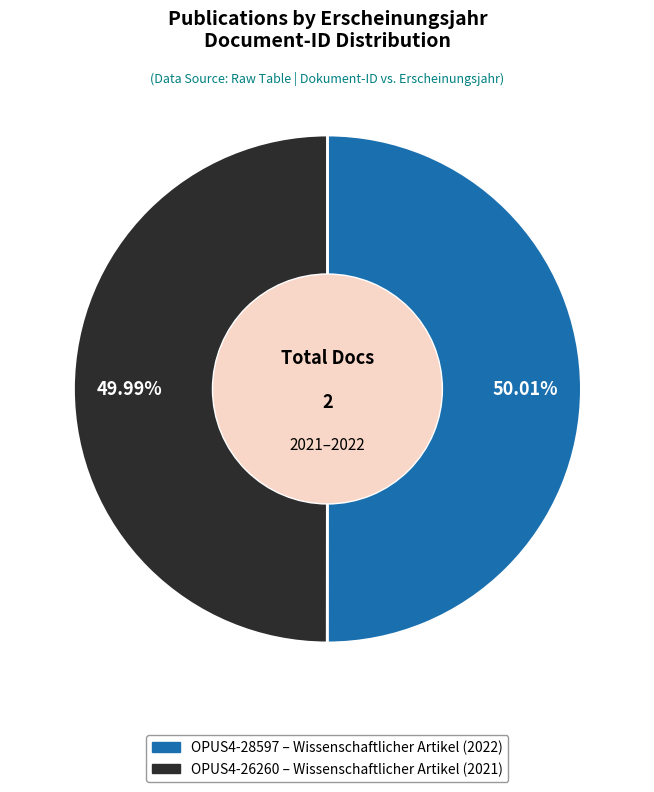

Is there a majority slice in this chart?

Yes